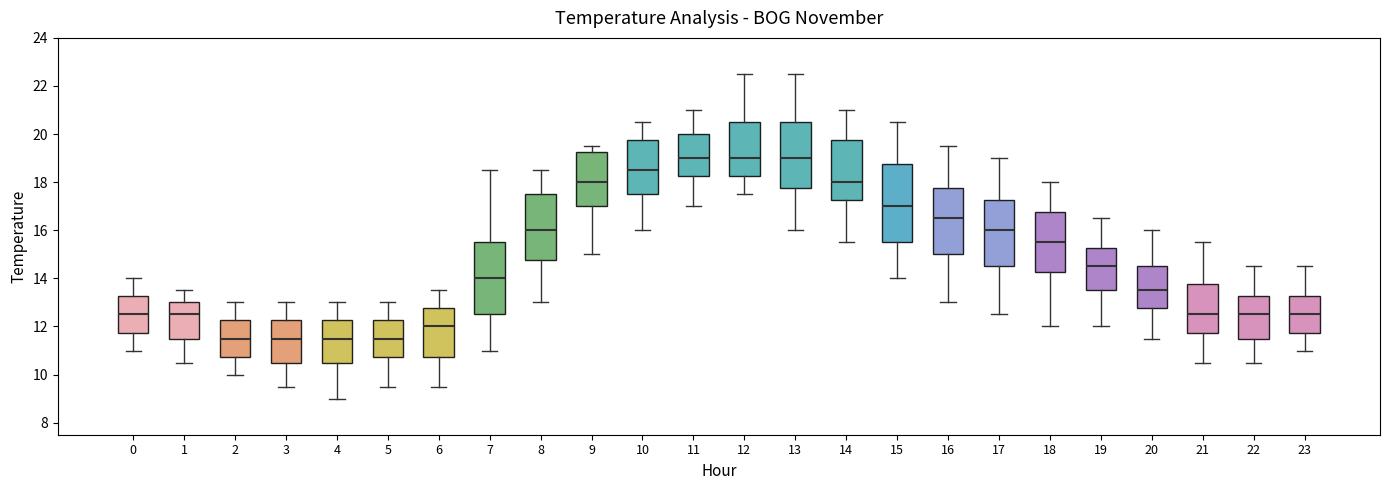

Reading left to right, transcribe this box plot: for each box, give where its median line is, the range the box spans, and where its two whiskers end, as read against the y-axis. The values are not printed on the chart, so give them approximately, as read against the axis.

0: median 12.6, box 11.8 to 13.2, whiskers 11.0 to 14.0
1: median 12.6, box 11.6 to 13.0, whiskers 10.6 to 13.6
2: median 11.6, box 10.8 to 12.2, whiskers 10.0 to 13.0
3: median 11.6, box 10.6 to 12.2, whiskers 9.6 to 13.0
4: median 11.6, box 10.6 to 12.2, whiskers 9.0 to 13.0
5: median 11.6, box 10.8 to 12.2, whiskers 9.6 to 13.0
6: median 12.0, box 10.8 to 12.8, whiskers 9.6 to 13.6
7: median 14.0, box 12.6 to 15.6, whiskers 11.0 to 18.6
8: median 16.0, box 14.8 to 17.6, whiskers 13.0 to 18.6
9: median 18.0, box 17.0 to 19.2, whiskers 15.0 to 19.6
10: median 18.6, box 17.6 to 19.8, whiskers 16.0 to 20.6
11: median 19.0, box 18.2 to 20.0, whiskers 17.0 to 21.0
12: median 19.0, box 18.2 to 20.6, whiskers 17.6 to 22.6
13: median 19.0, box 17.8 to 20.6, whiskers 16.0 to 22.6
14: median 18.0, box 17.2 to 19.8, whiskers 15.6 to 21.0
15: median 17.0, box 15.6 to 18.8, whiskers 14.0 to 20.6
16: median 16.6, box 15.0 to 17.8, whiskers 13.0 to 19.6
17: median 16.0, box 14.6 to 17.2, whiskers 12.6 to 19.0
18: median 15.6, box 14.2 to 16.8, whiskers 12.0 to 18.0
19: median 14.6, box 13.6 to 15.2, whiskers 12.0 to 16.6
20: median 13.6, box 12.8 to 14.6, whiskers 11.6 to 16.0
21: median 12.6, box 11.8 to 13.8, whiskers 10.6 to 15.6
22: median 12.6, box 11.6 to 13.2, whiskers 10.6 to 14.6
23: median 12.6, box 11.8 to 13.2, whiskers 11.0 to 14.6